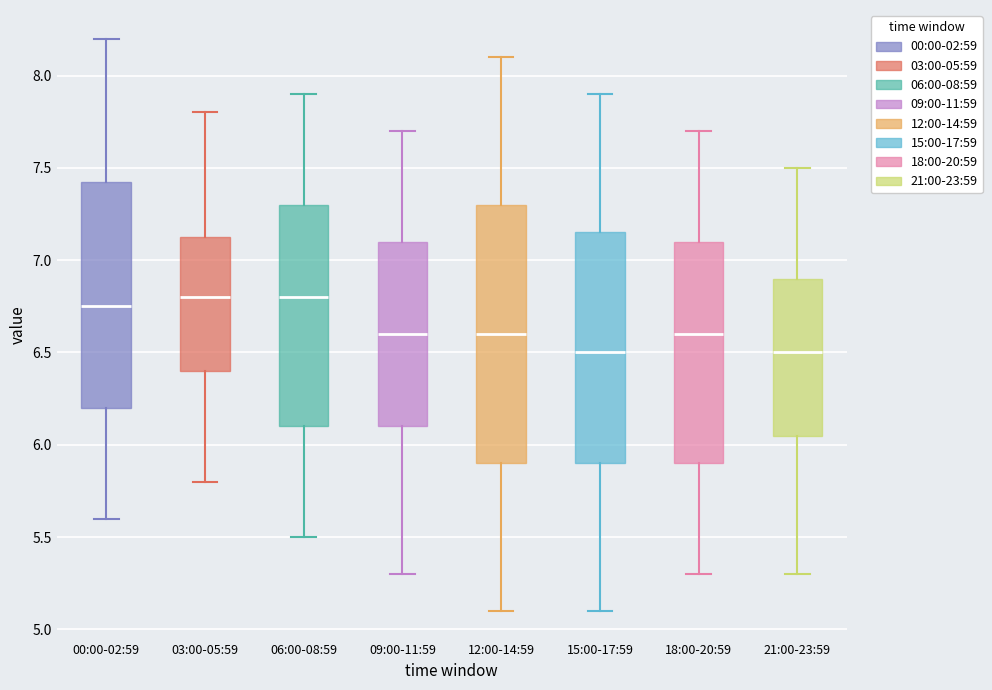

Reading left to right, read every box against the y-axis: the position of its median line, the range the box covers, and the ends of its whiskers. The values are not printed on the chart, so give them approximately, as read against the axis.

00:00-02:59: median 6.75, box 6.20 to 7.45, whiskers 5.60 to 8.20
03:00-05:59: median 6.80, box 6.40 to 7.15, whiskers 5.80 to 7.80
06:00-08:59: median 6.80, box 6.10 to 7.30, whiskers 5.50 to 7.90
09:00-11:59: median 6.60, box 6.10 to 7.10, whiskers 5.30 to 7.70
12:00-14:59: median 6.60, box 5.90 to 7.30, whiskers 5.10 to 8.10
15:00-17:59: median 6.50, box 5.90 to 7.15, whiskers 5.10 to 7.90
18:00-20:59: median 6.60, box 5.90 to 7.10, whiskers 5.30 to 7.70
21:00-23:59: median 6.50, box 6.05 to 6.90, whiskers 5.30 to 7.50